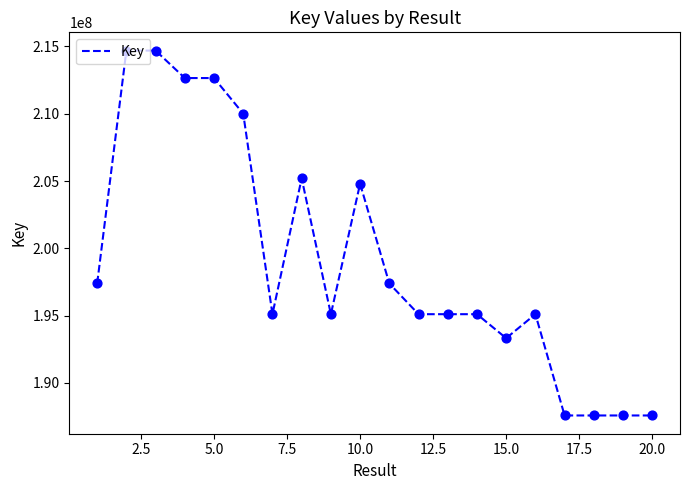

What is the difference between the maximum and minimum values?

27111763